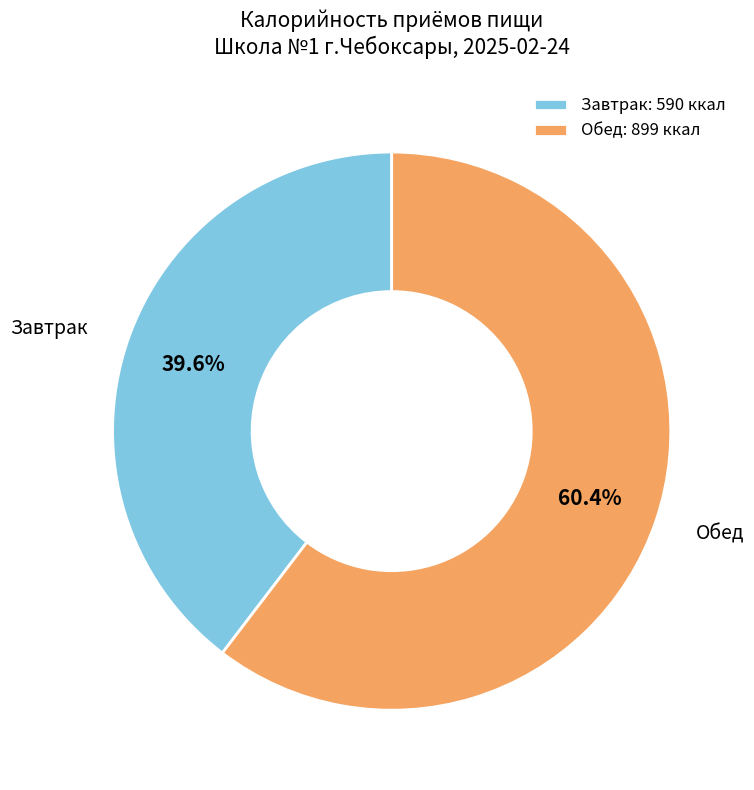

What is the smallest slice in the pie chart?

Завтрак